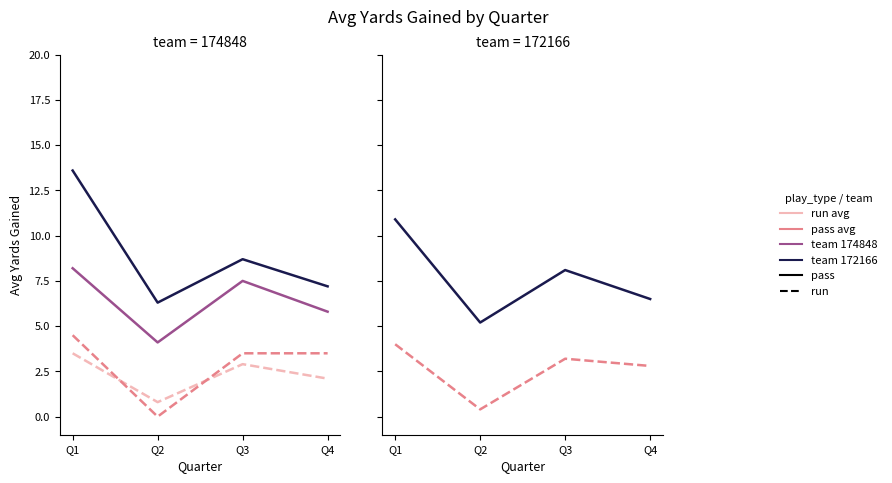

Which series has the widest spread of values?

172166 pass